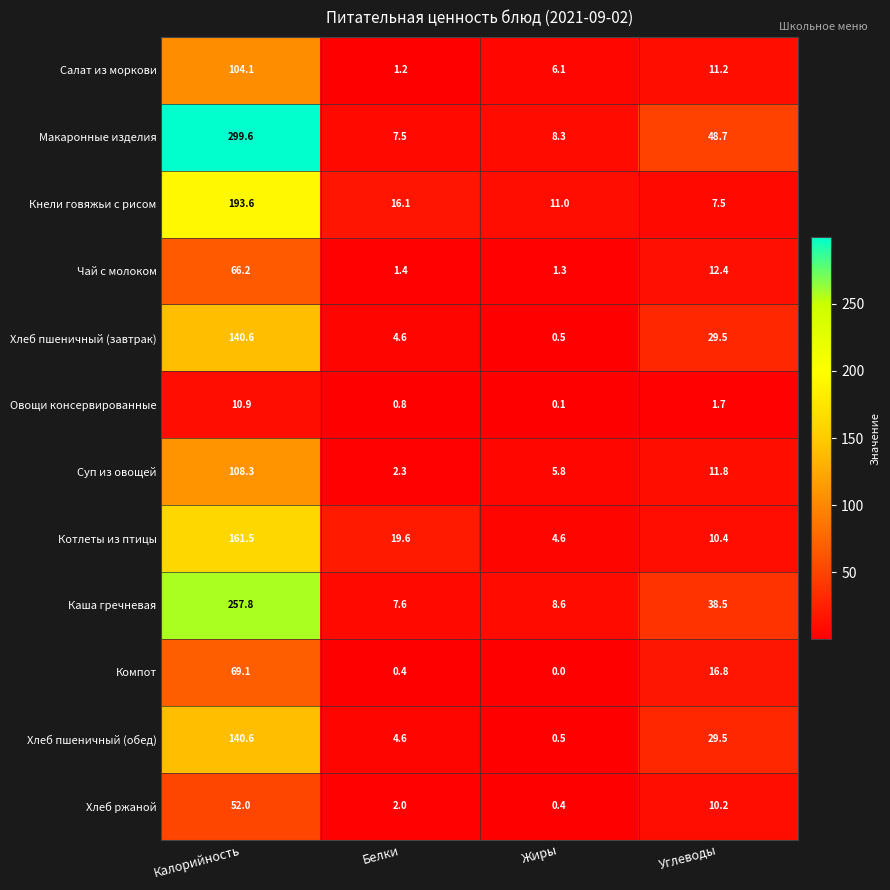

Rank the categories by Овощи консервированные value from lowest to highest.

Жиры, Белки, Углеводы, Калорийность